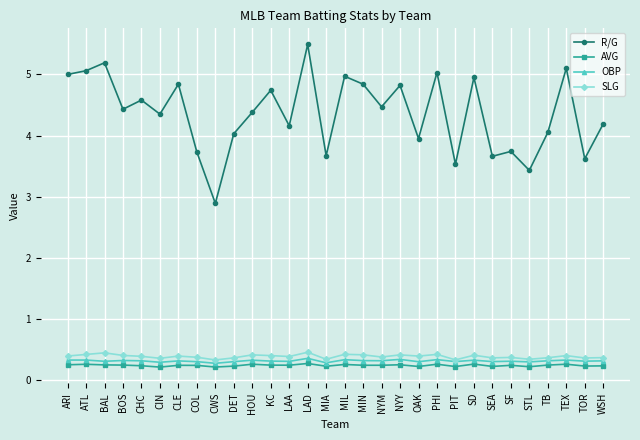

What is the label of the 29th point from the left?

TOR